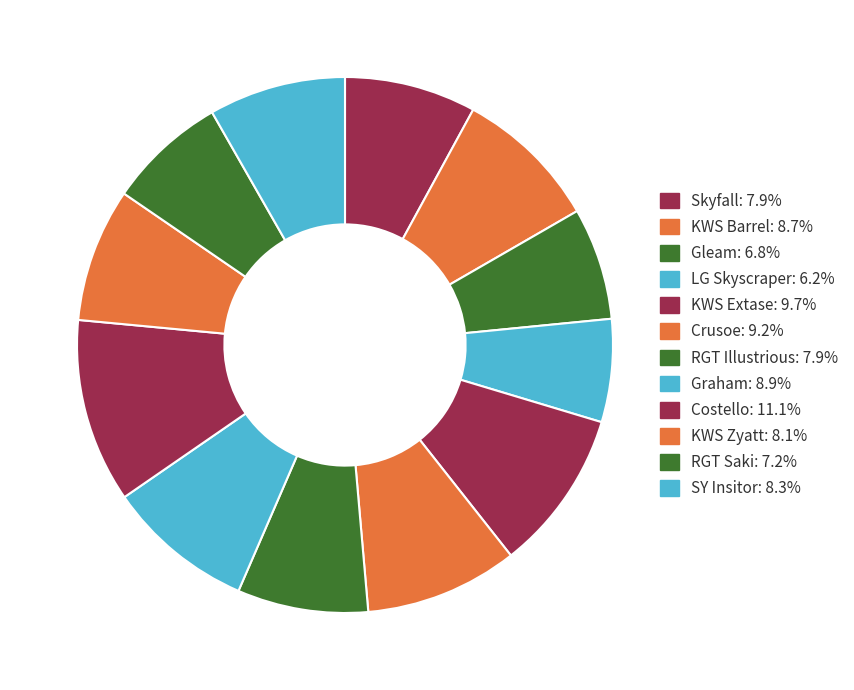

Count the number of slices in the pie.

12